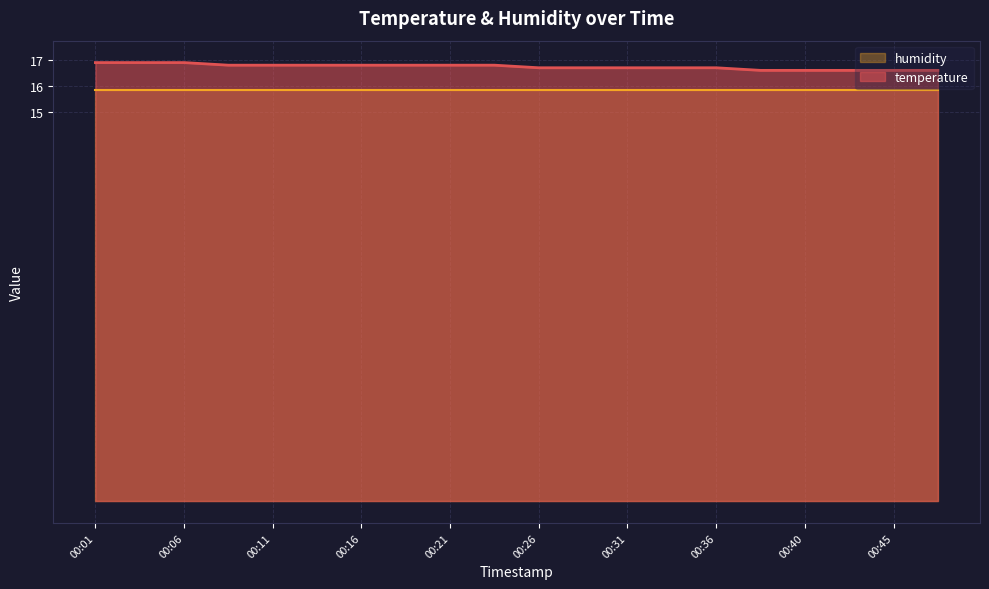

What is the minimum value shown in the chart?

15.8